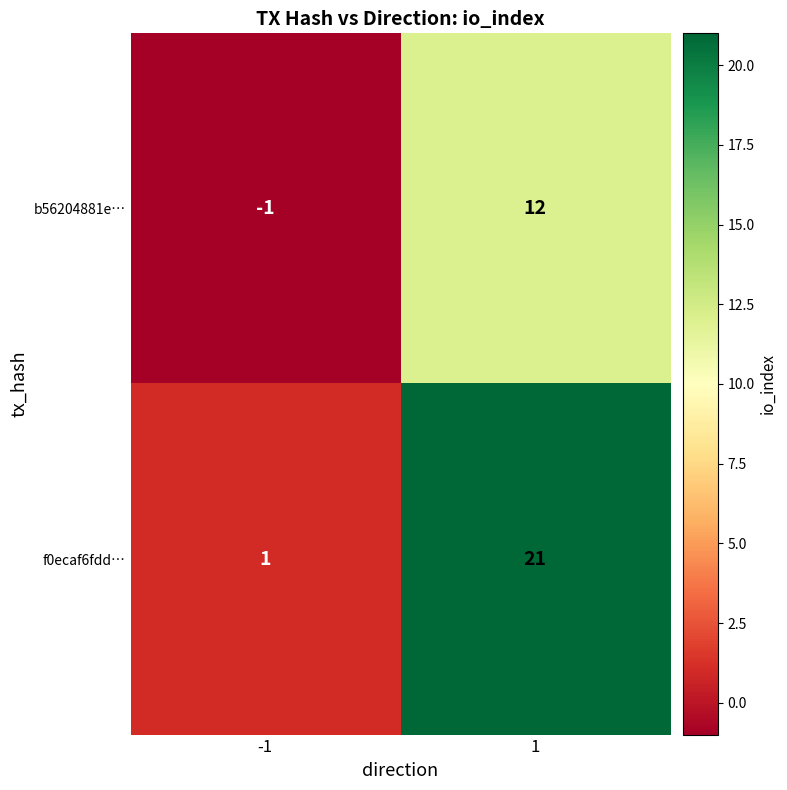

Rank the categories by b56204881e… value from highest to lowest.

1, -1